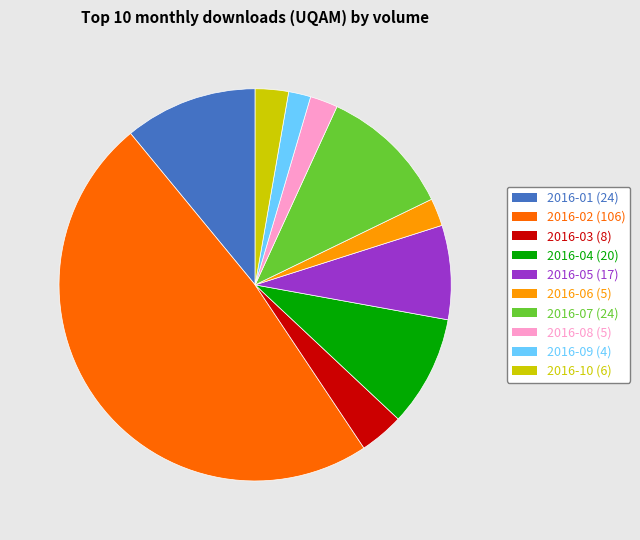

How many segments does this pie chart have?

10